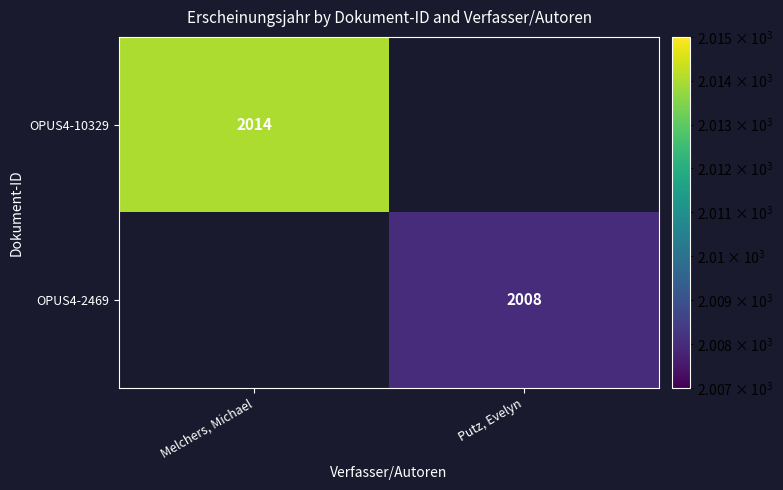

The value of OPUS4-2469 at Putz, Evelyn is 2008. True or false?

True